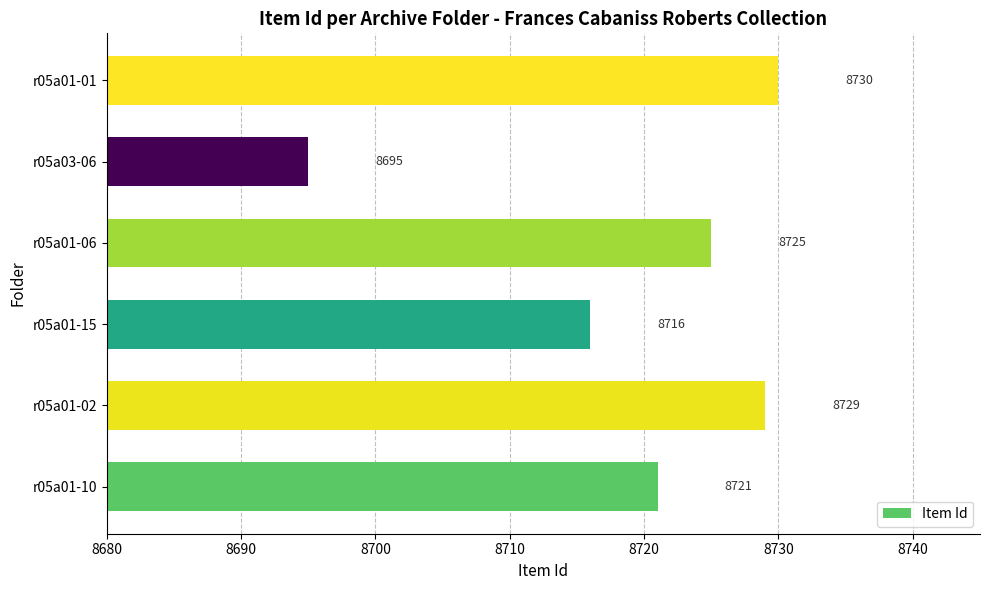

Where is the data nearest to the value 8712?

r05a01-15